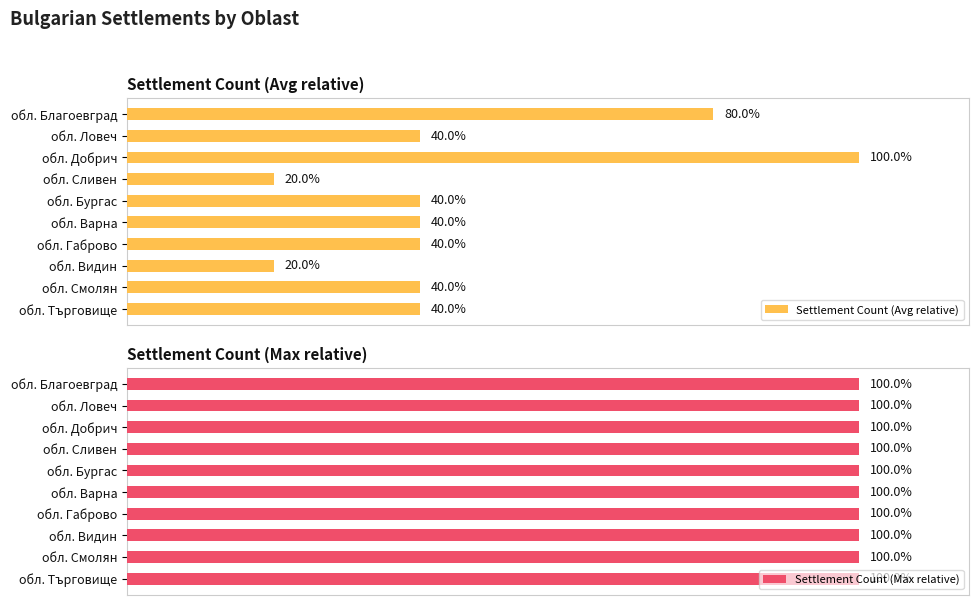

What is the sum of all Settlement Count (Avg relative) values?

460.0